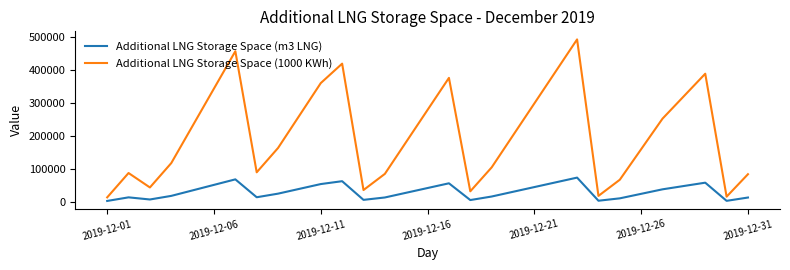

List the series in order of their peak value, highest first.

Additional LNG Storage Space (1000 KWh), Additional LNG Storage Space (m3 LNG)